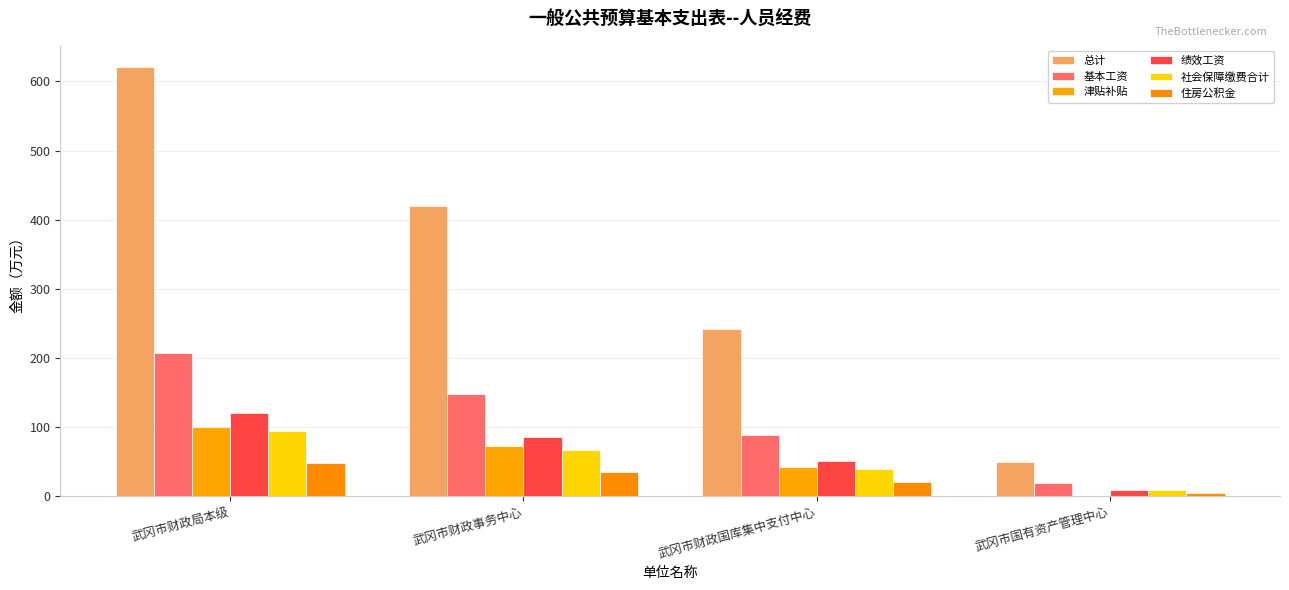

List the series in order of their peak value, highest first.

总计, 基本工资, 绩效工资, 津贴补贴, 社会保障缴费合计, 住房公积金